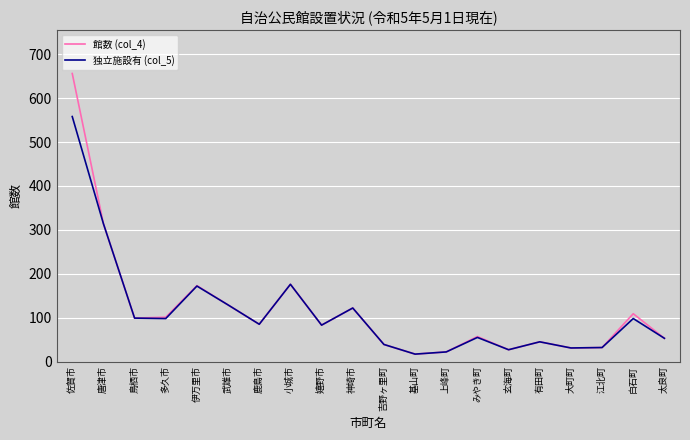

Where does the 館数 (col_4) series first go above 85?

佐賀市